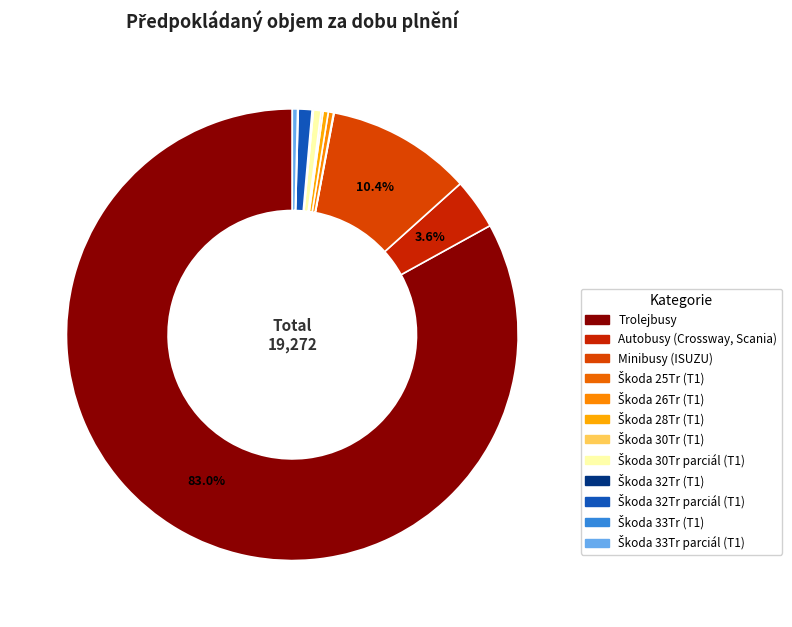

Combined, do Škoda 26Tr (T1) and Škoda 28Tr (T1) account for over 50%?

No